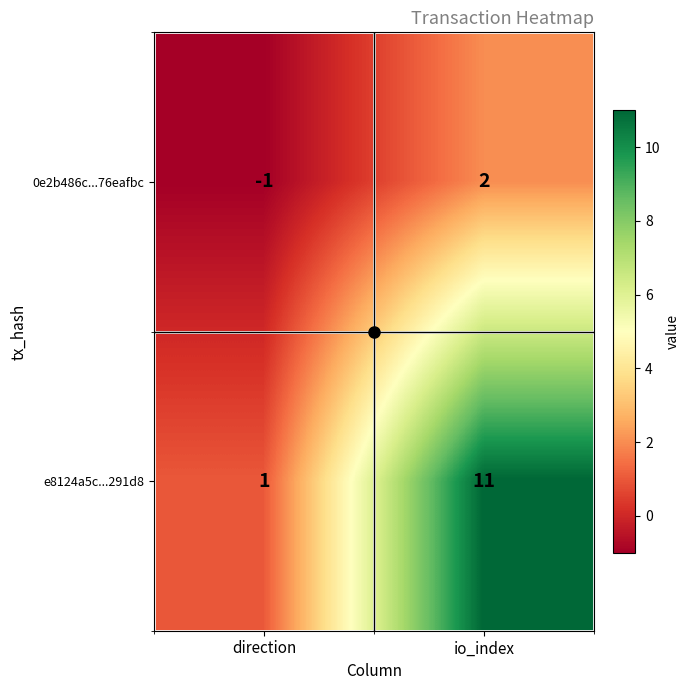

What is the difference between the 0e2b486c...76eafbc values at direction and io_index?

3